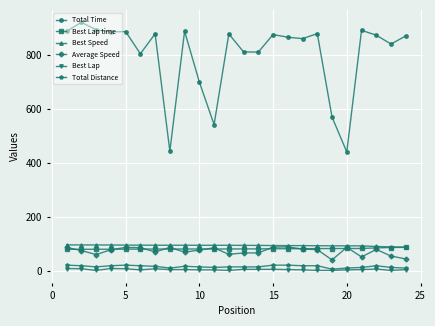

Which series has the largest range (max minus min)?

Total Time